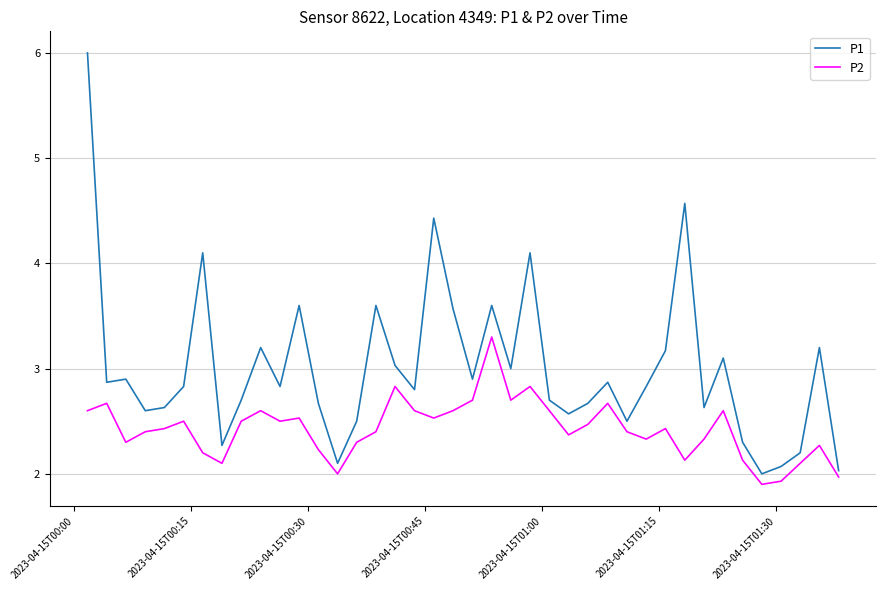

What is the difference between the maximum and minimum values in the P1 series?

4.0